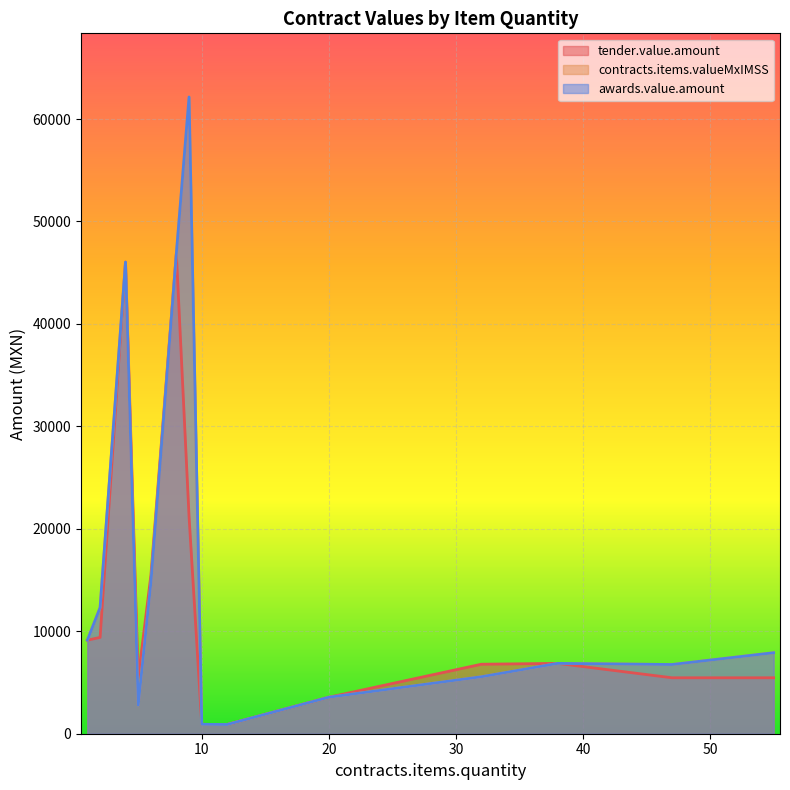

Does the chart display data point markers on the line(s)?

No